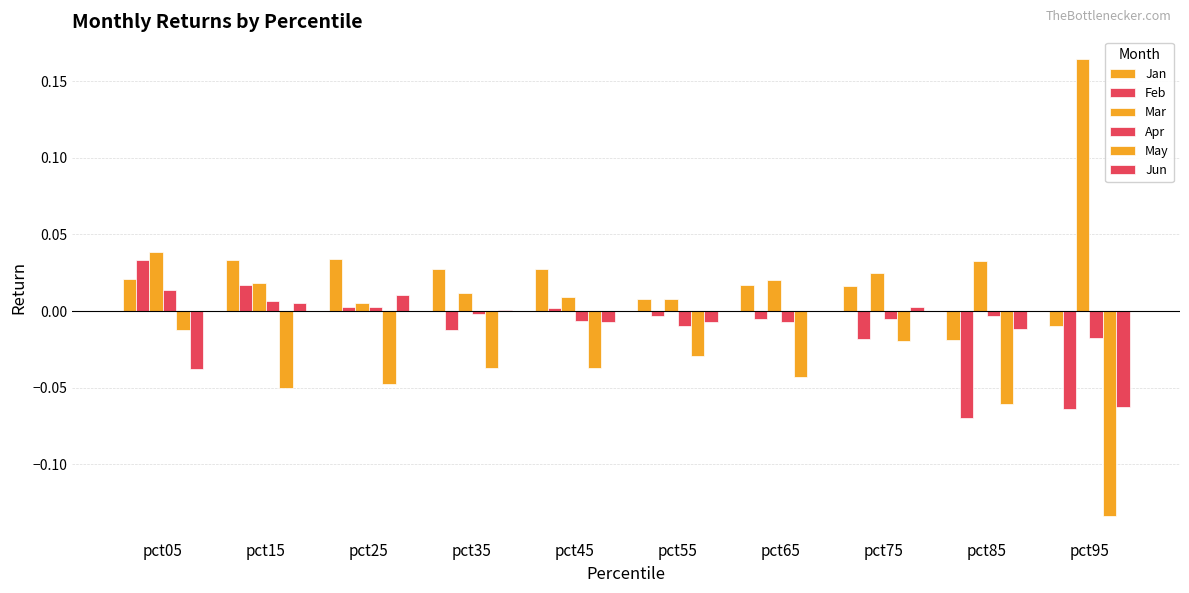

Are the bars horizontal?

No